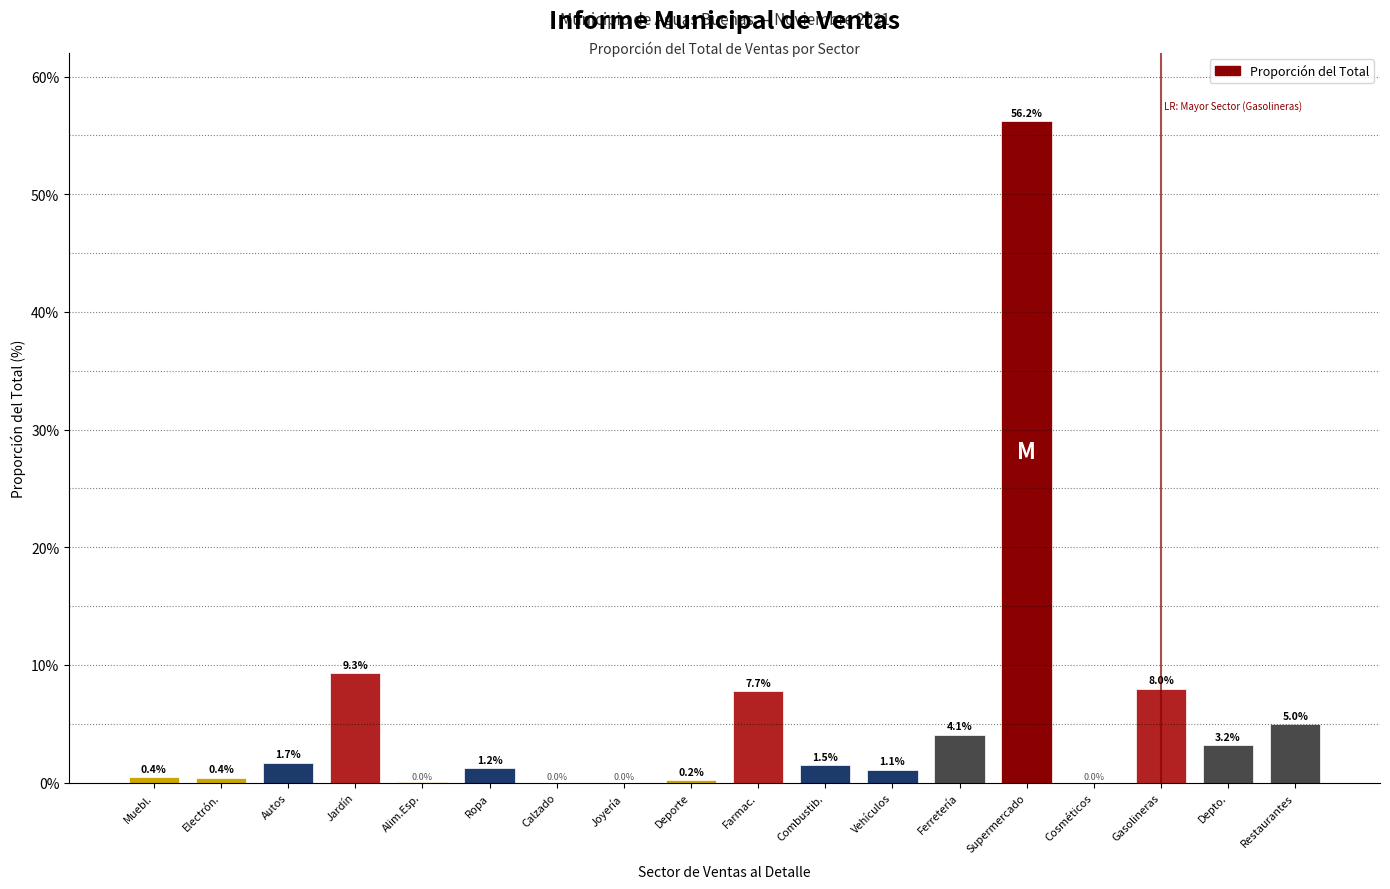

What is the ratio of the value at Ropa to the value at Autos?

0.7